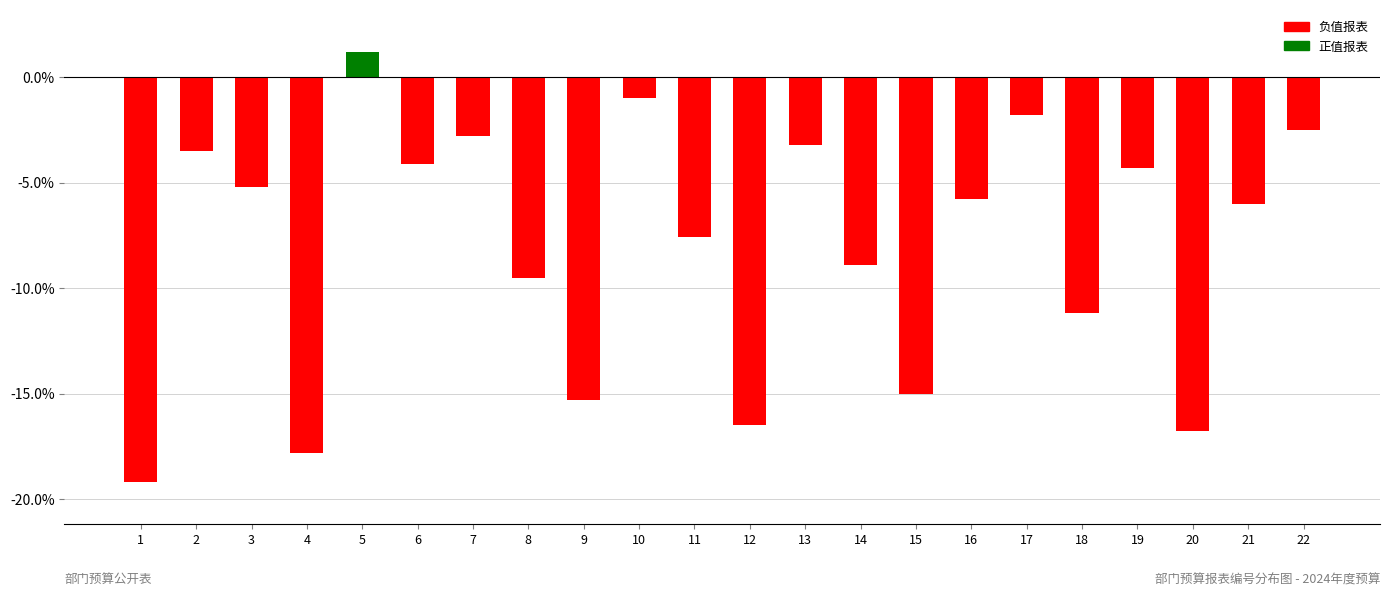

How many values are below zero?

21